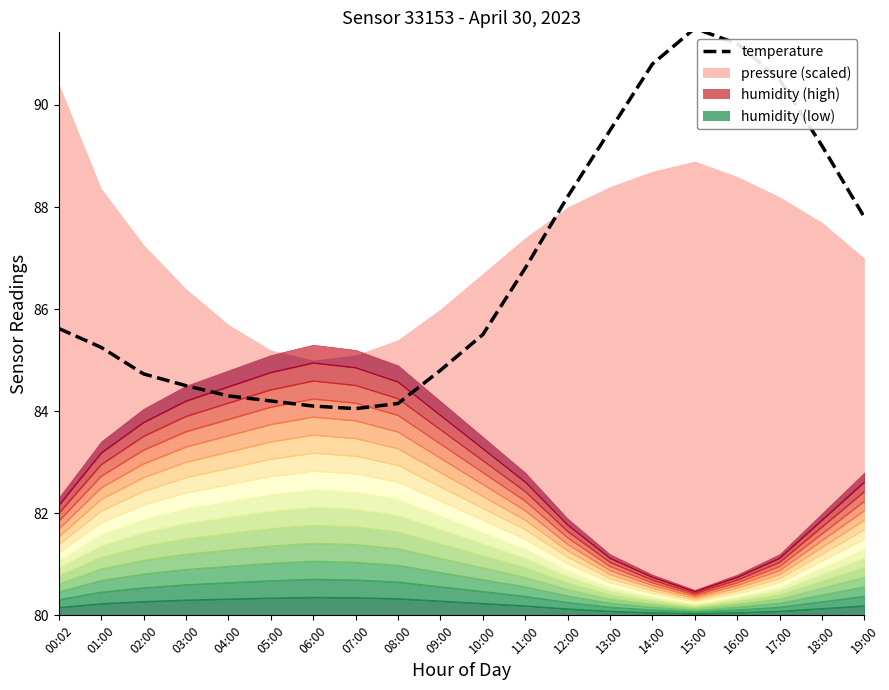

List the labels in order of value, largest first.

15:00, 16:00, 14:00, 17:00, 13:00, 18:00, 12:00, 19:00, 11:00, 00:02, 10:00, 01:00, 09:00, 02:00, 03:00, 04:00, 05:00, 08:00, 06:00, 07:00